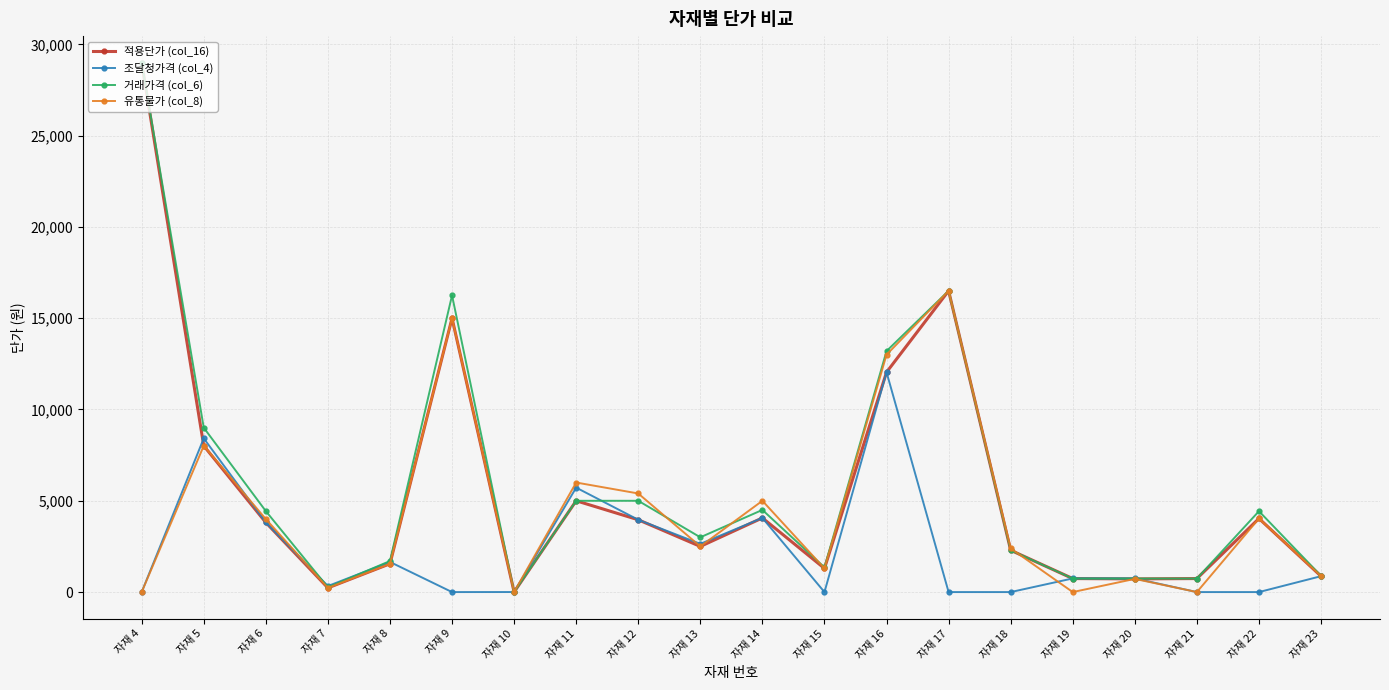

What is the value of the 유통물가 (col_8) point at the 14th from the left?

16500.0